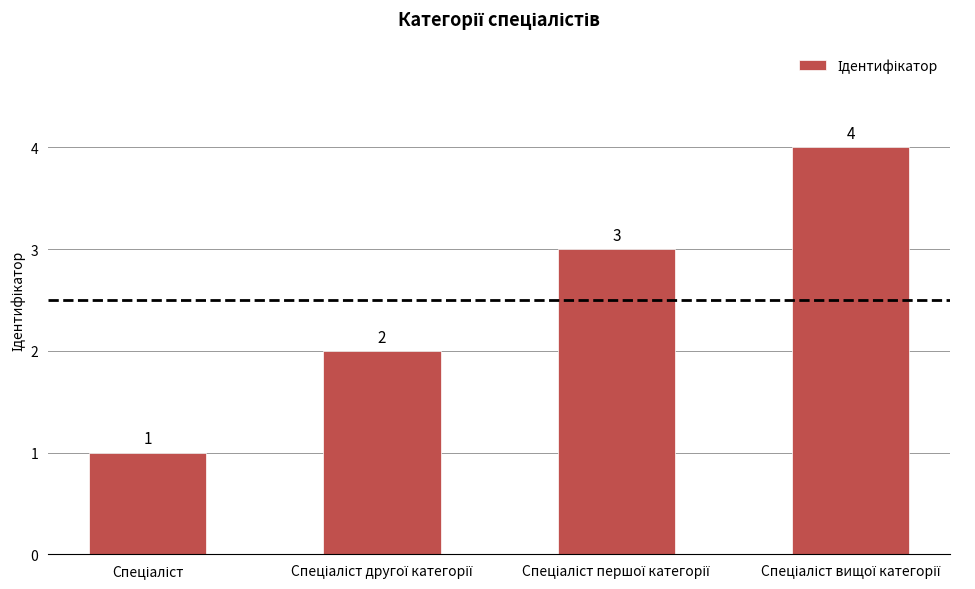

What is the greatest value displayed?

4